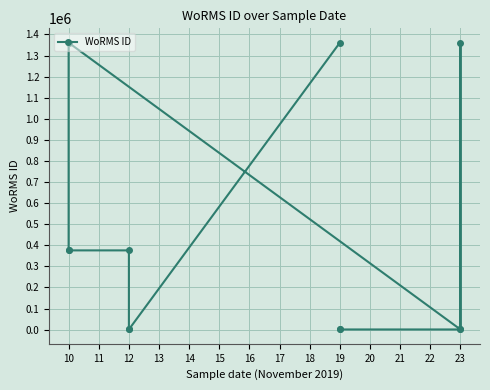

How many interior local peaks (higher than both neighbors) does the data have?

2